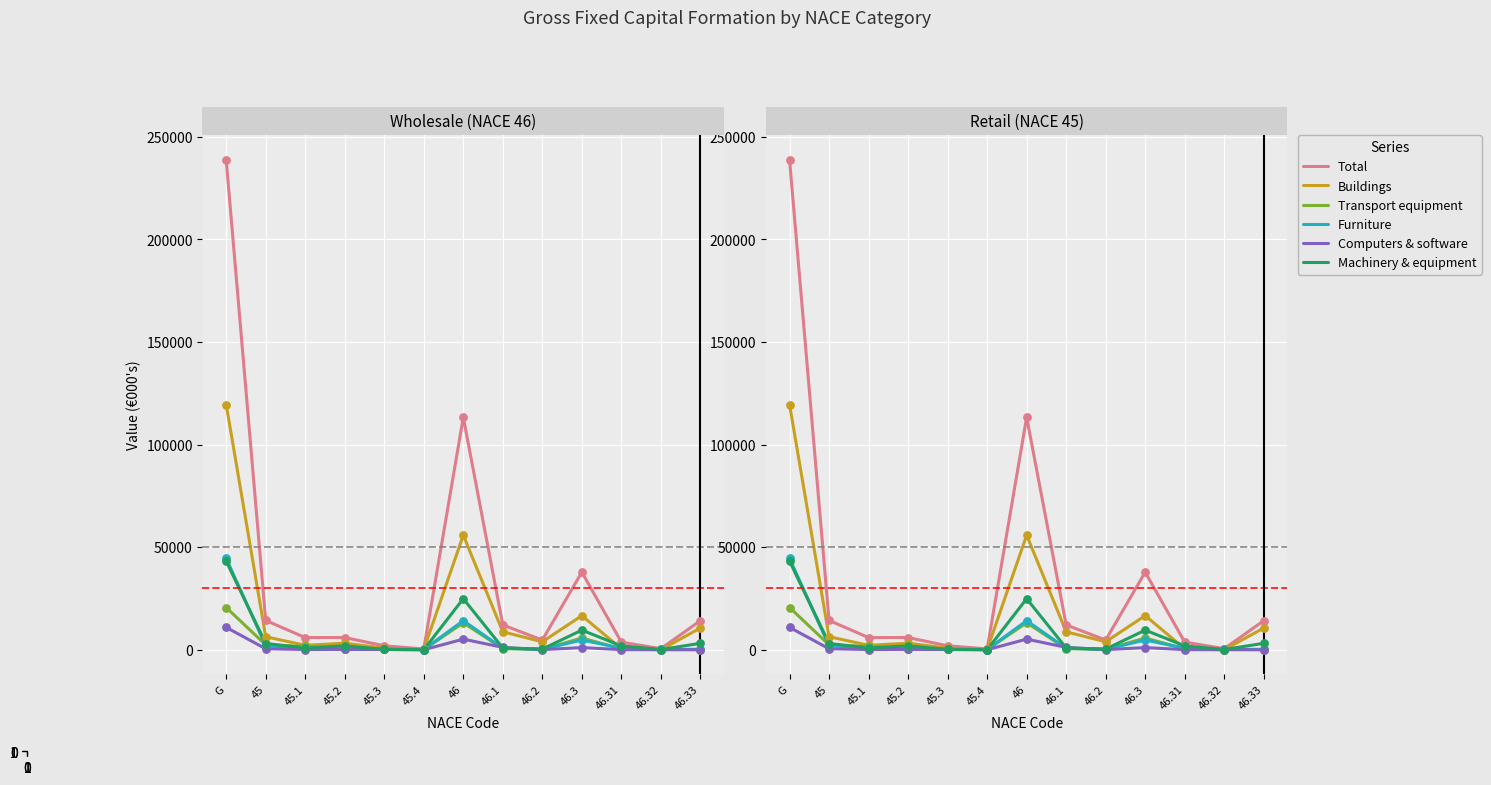

Which series has the widest spread of Y values?

Total